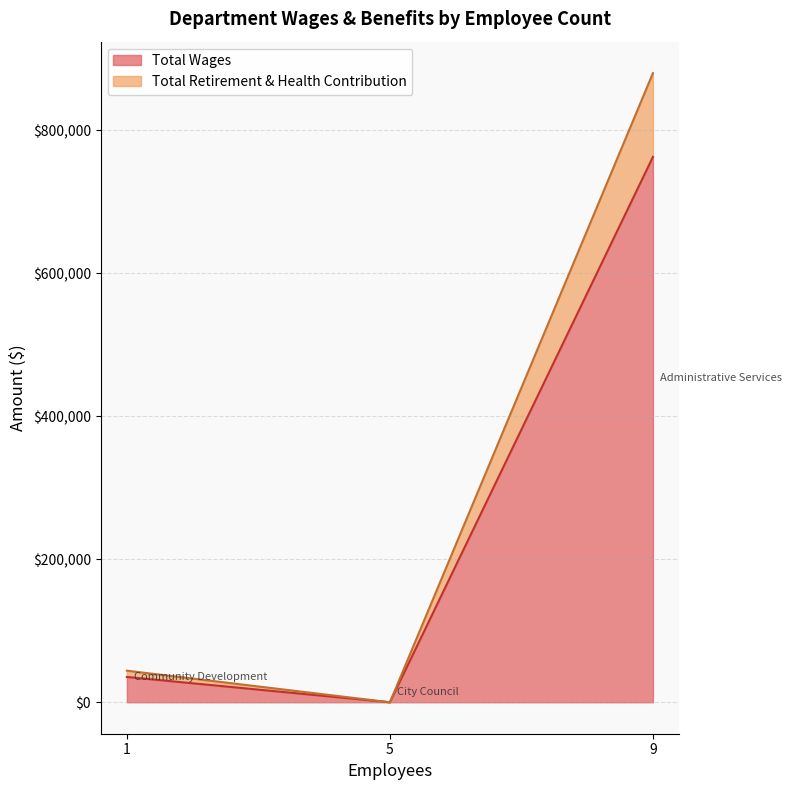

What is the total value across all series at Administrative Services?

879589